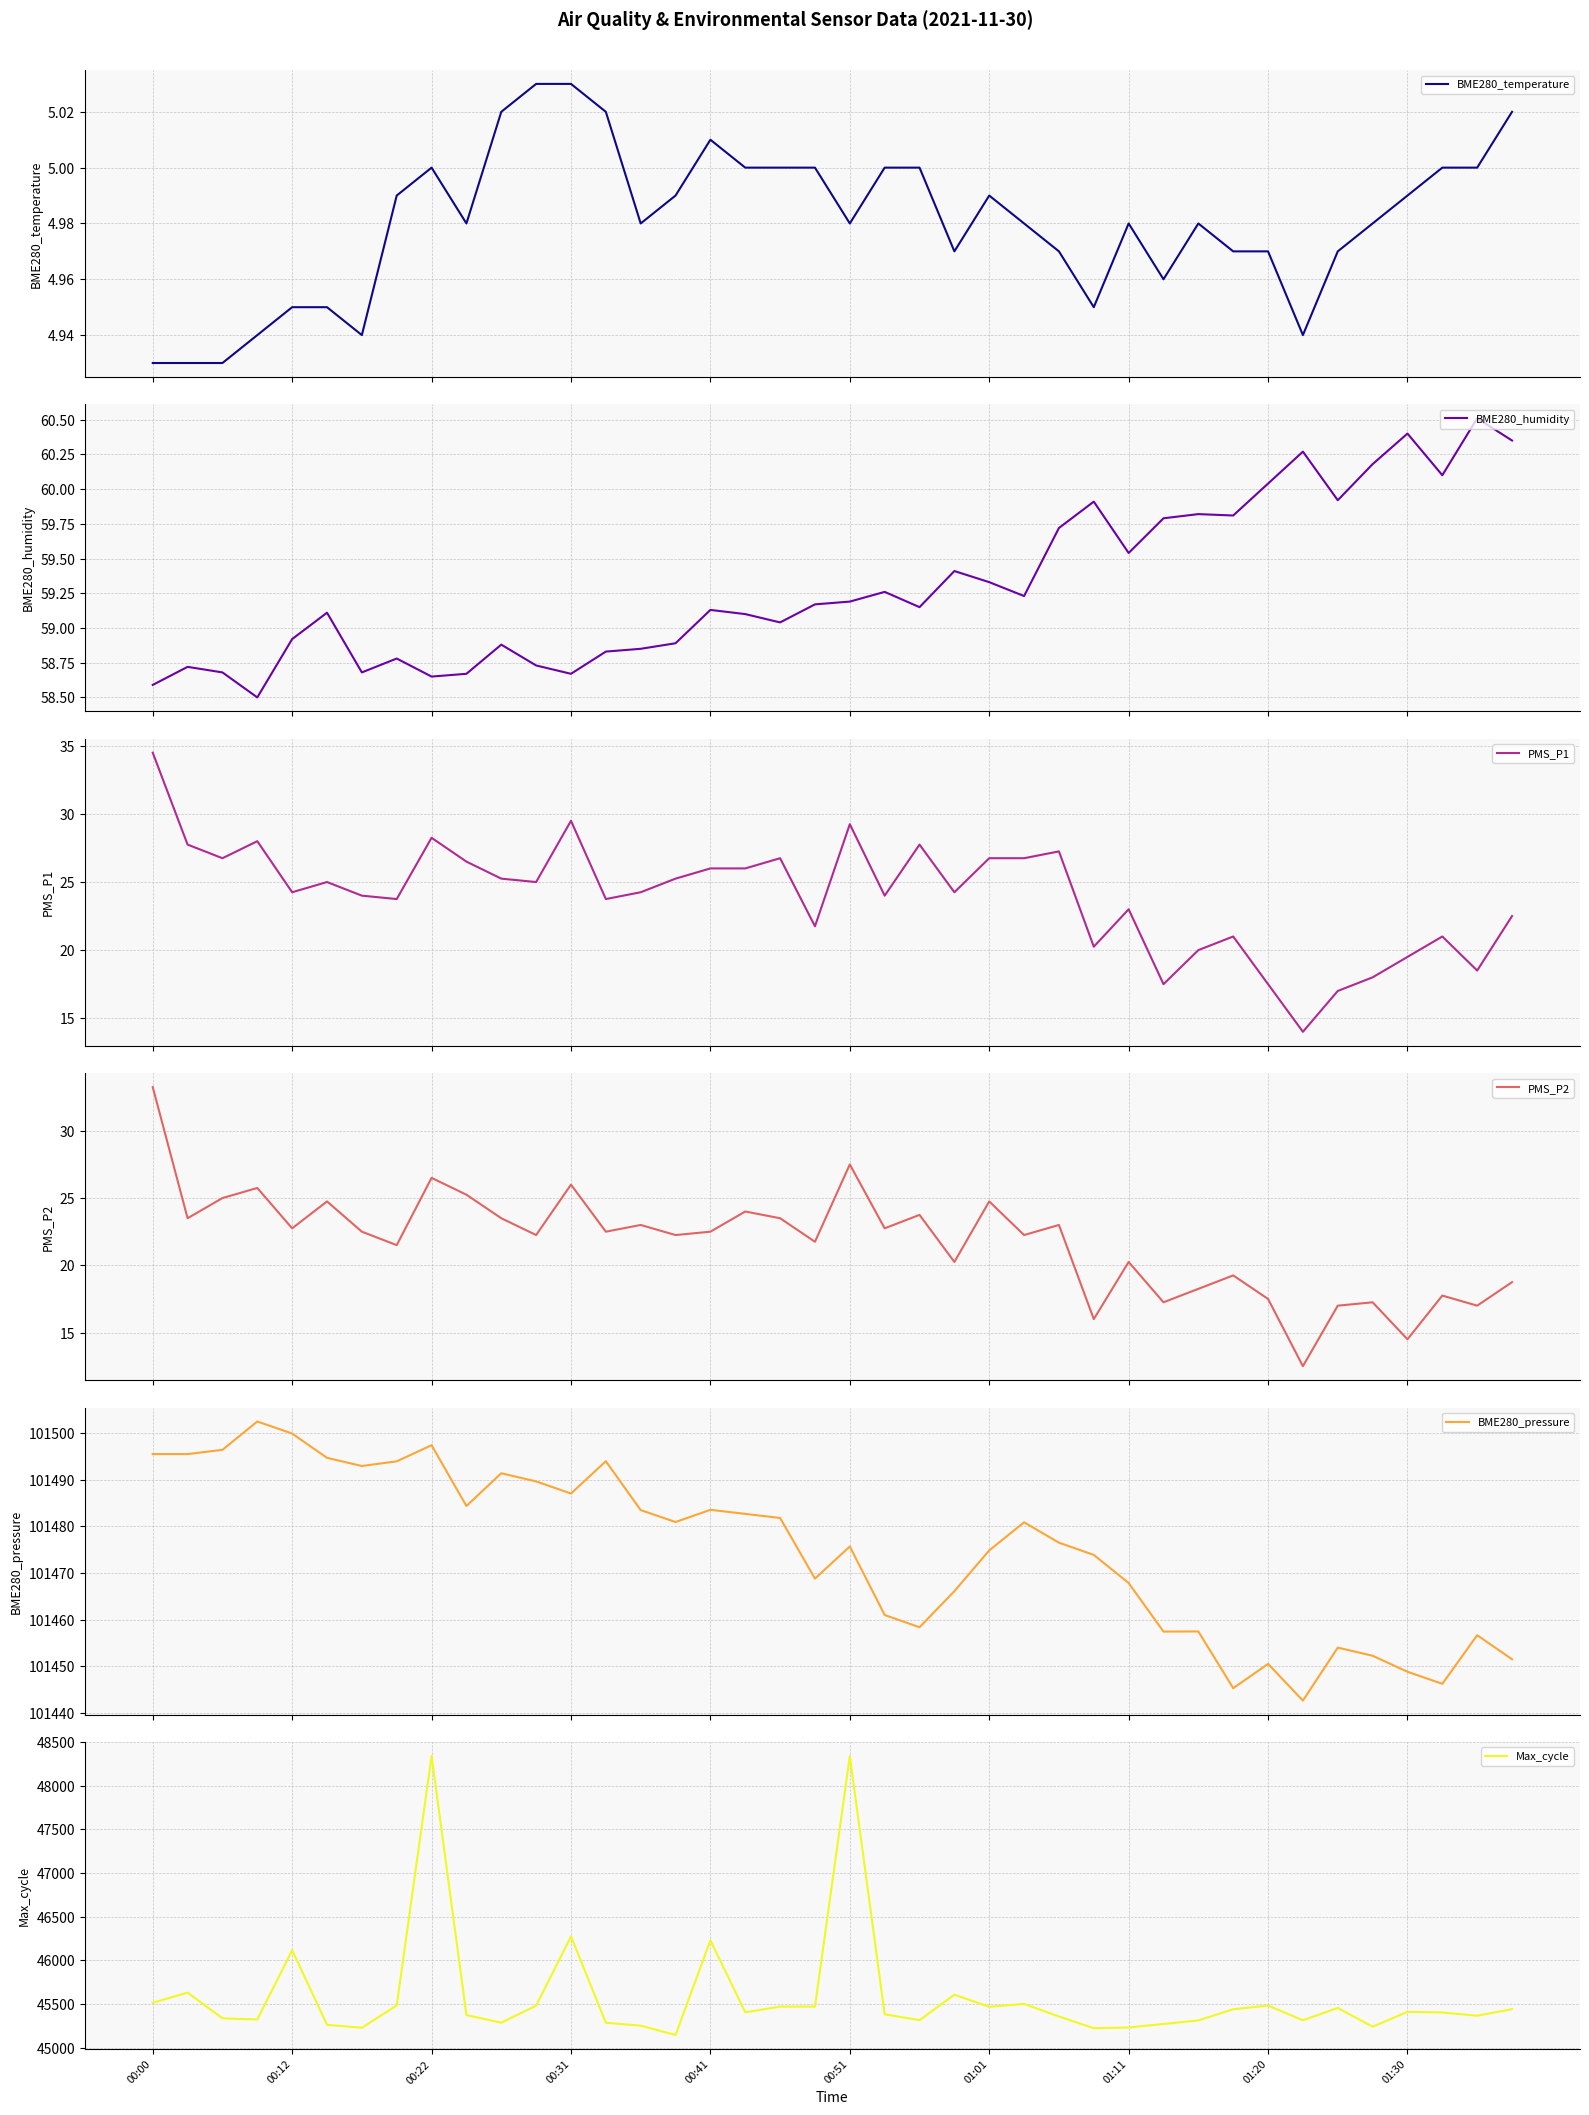

How many interior local peaks does the Max_cycle series have?

11